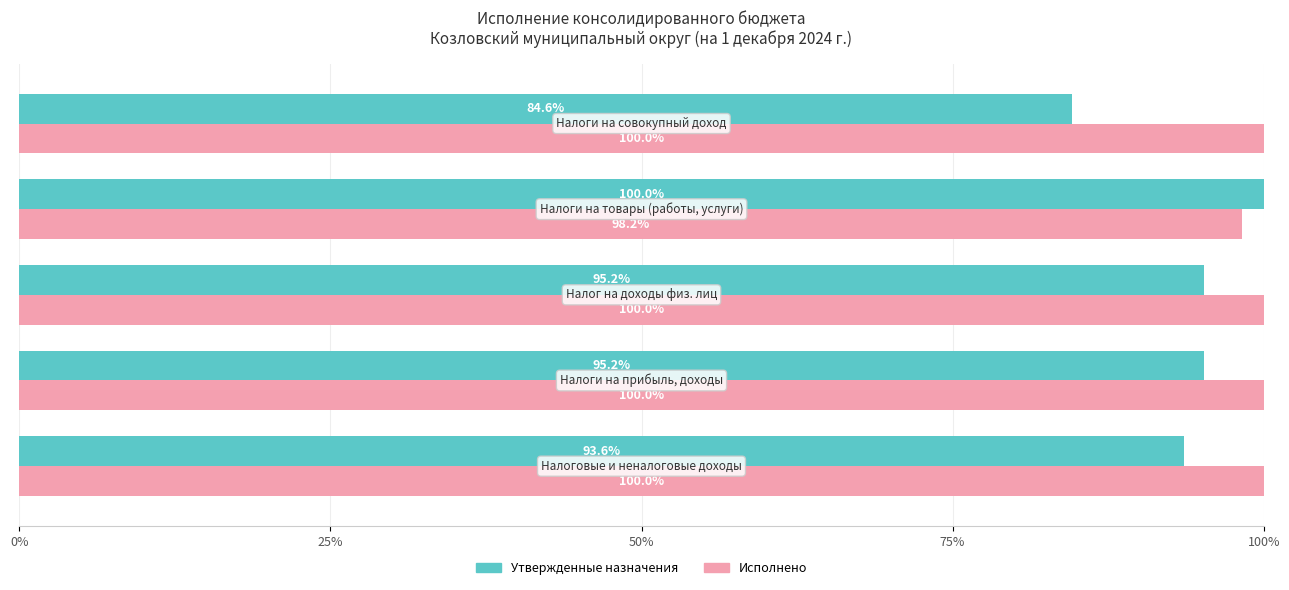

What is the average value of the Утвержденные назначения series?

93.7